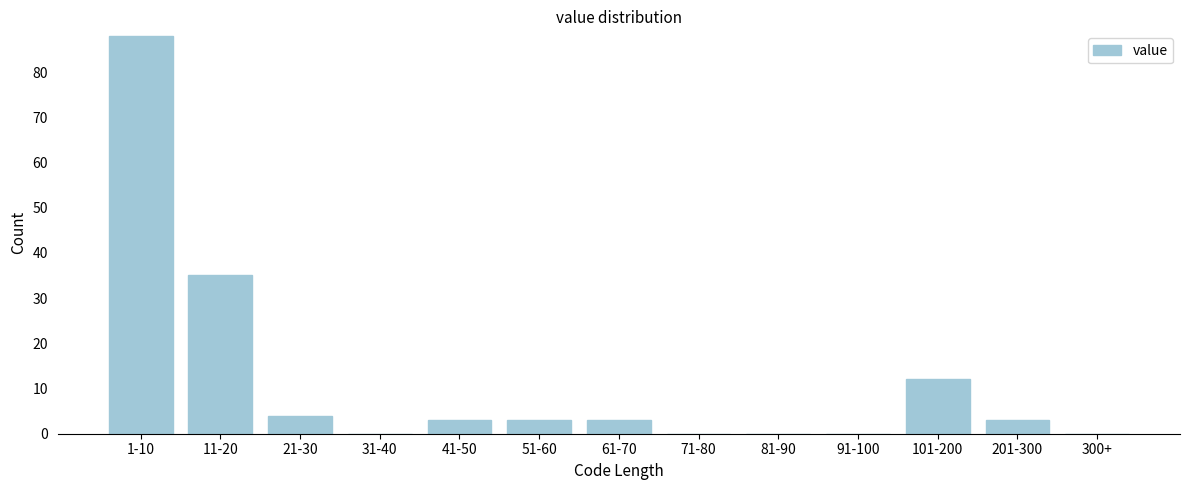

Reading left to right, extract all data points from this chart.

1-10=88	11-20=35	21-30=4	31-40=0	41-50=3	51-60=3	61-70=3	71-80=0	81-90=0	91-100=0	101-200=12	201-300=3	300+=0